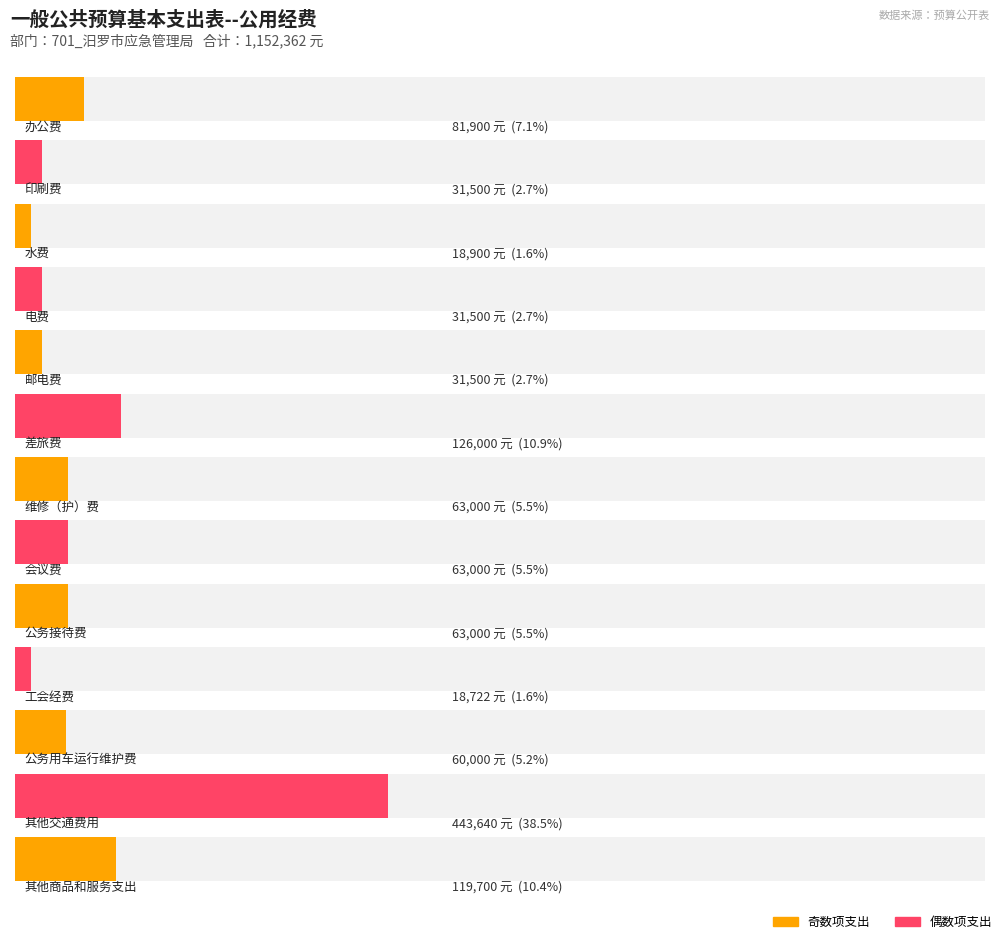

Rank the categories by value from lowest to highest.

工会经费, 水费, 印刷费, 电费, 邮电费, 公务用车运行维护费, 维修（护）费, 会议费, 公务接待费, 办公费, 其他商品和服务支出, 差旅费, 其他交通费用